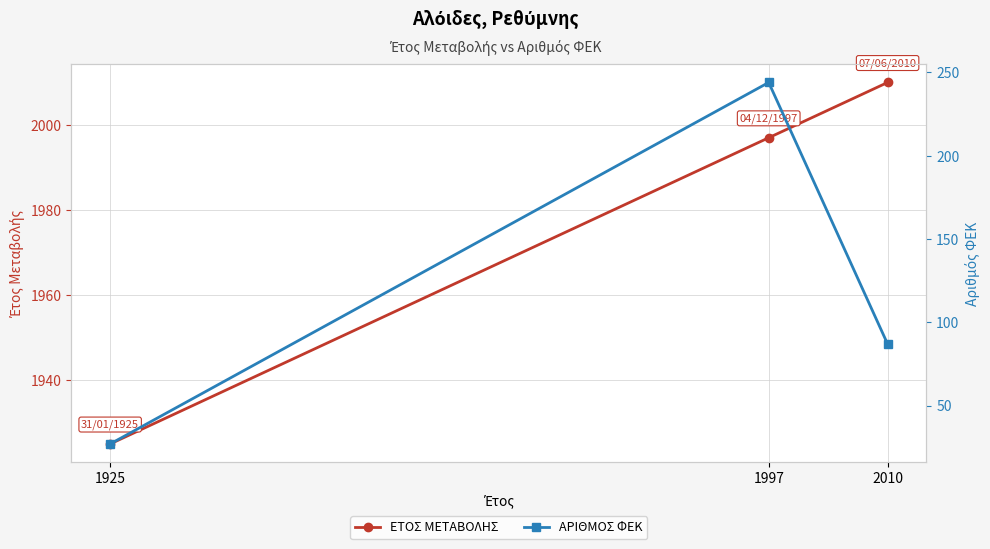

Is the value of ΑΡΙΘΜΟΣ ΦΕΚ at 2010 greater than the value of ΕΤΟΣ ΜΕΤΑΒΟΛΗΣ at 2010?

No